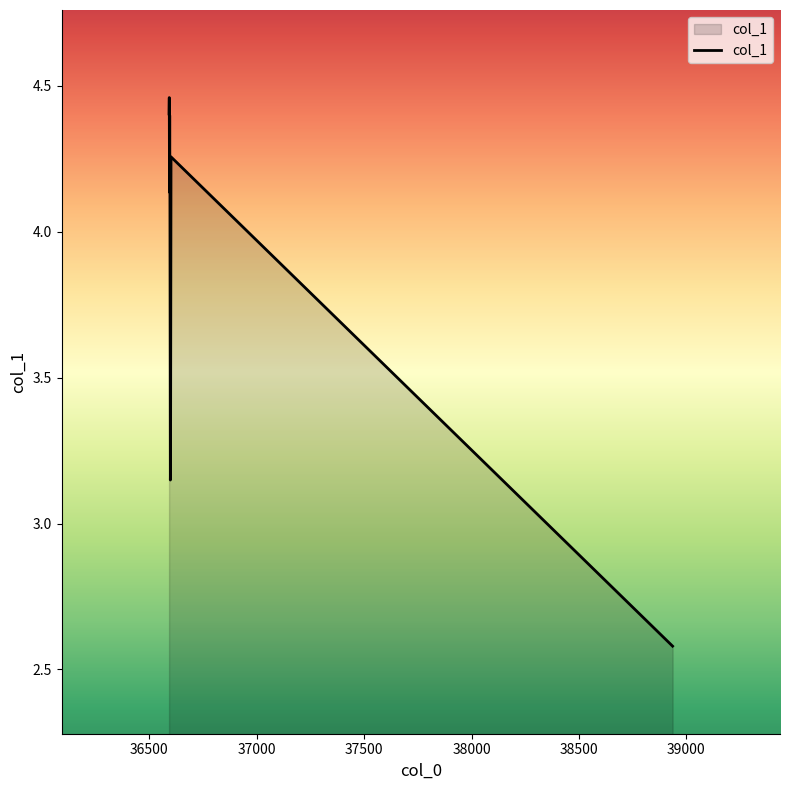

What is the difference between the maximum and minimum values?

1.9